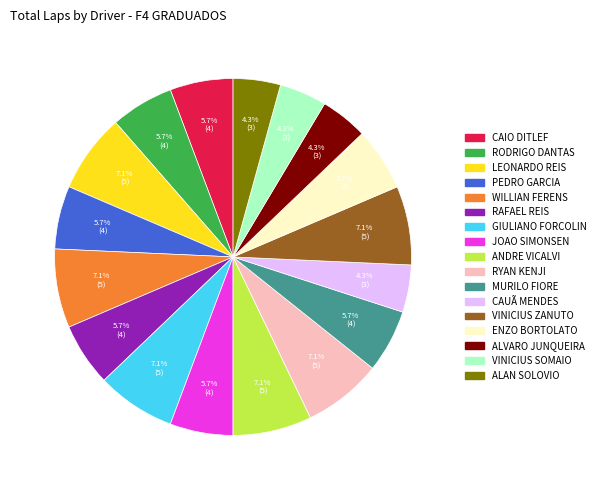

To the nearest percent, what percentage of the pie is VINICIUS ZANUTO?

7%